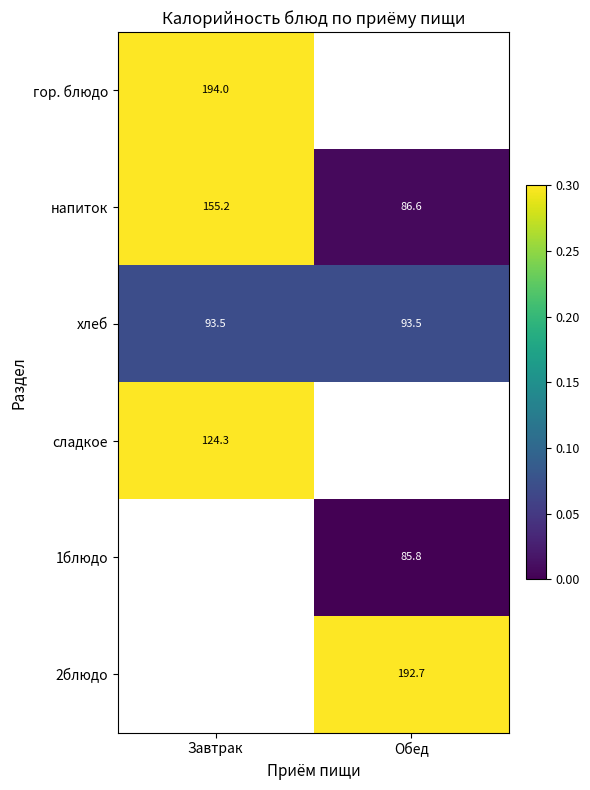

Is the value of напиток at Обед greater than the value of сладкое at Завтрак?

No